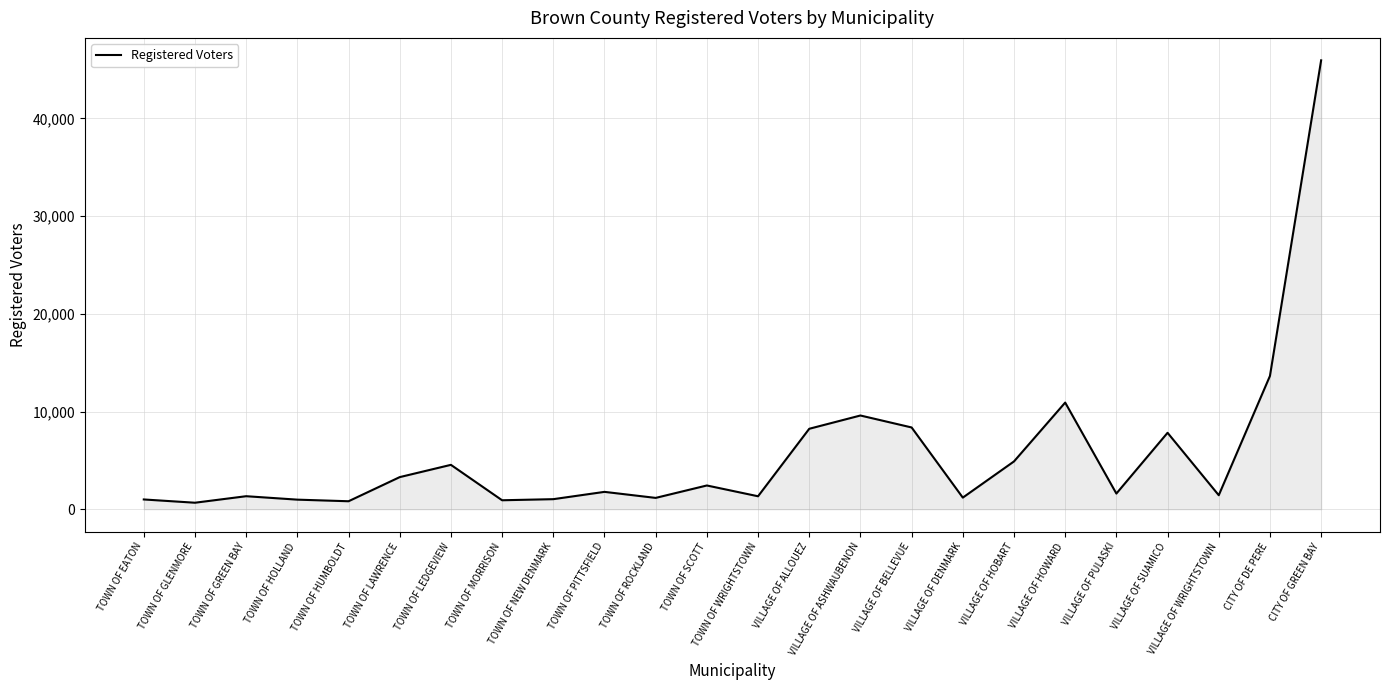

What is the approximate value at TOWN OF LEDGEVIEW, to the nearest 50?

4550